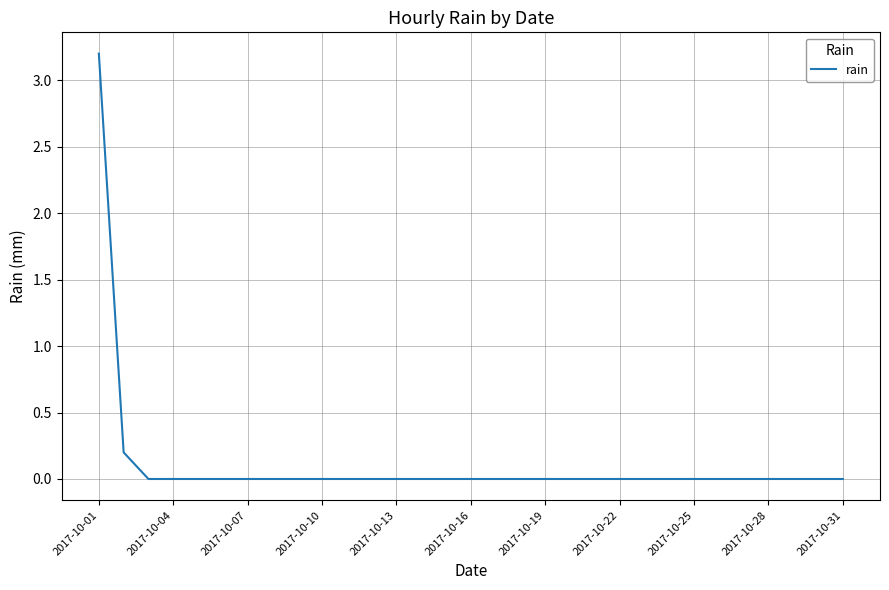

What is the greatest value displayed?

3.2